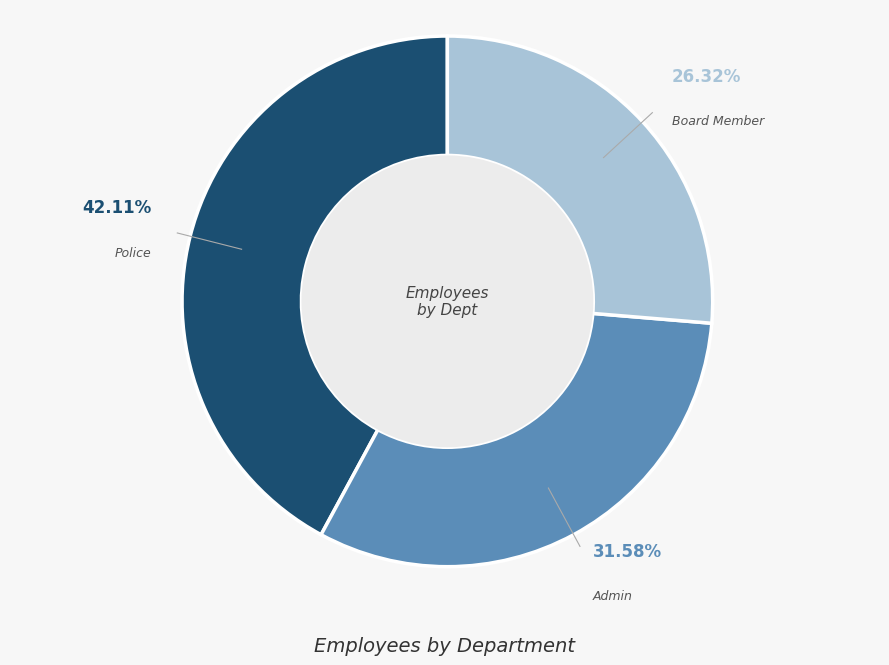

Is there any slice that represents more than half of the pie?

No